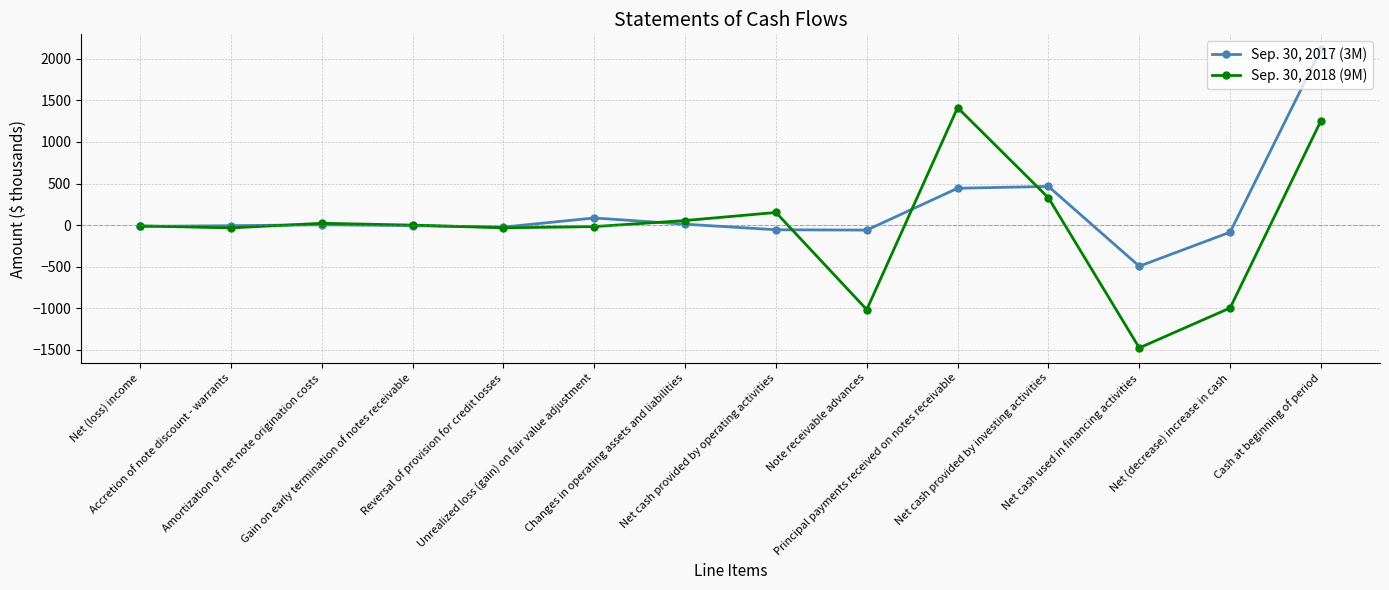

Does the chart display data point markers on the line(s)?

Yes